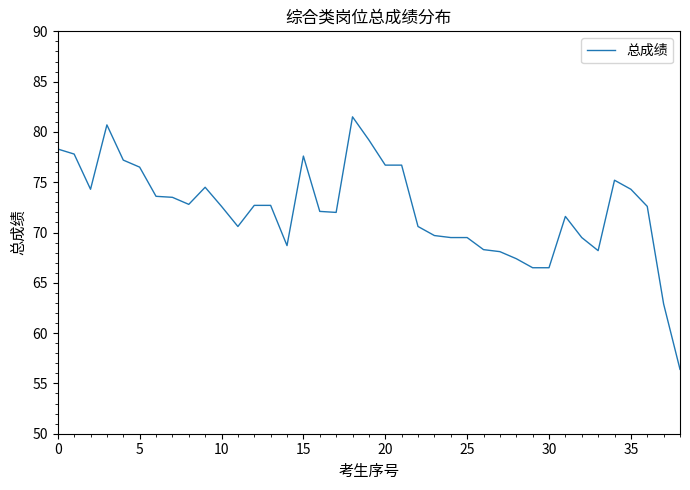

What is the greatest value displayed?

81.5